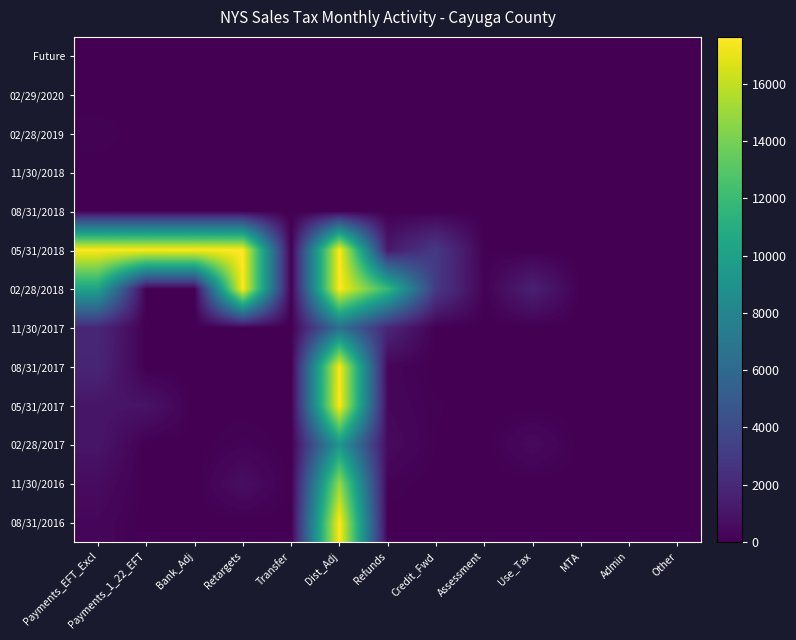

How many distinct data groups are displayed?

13